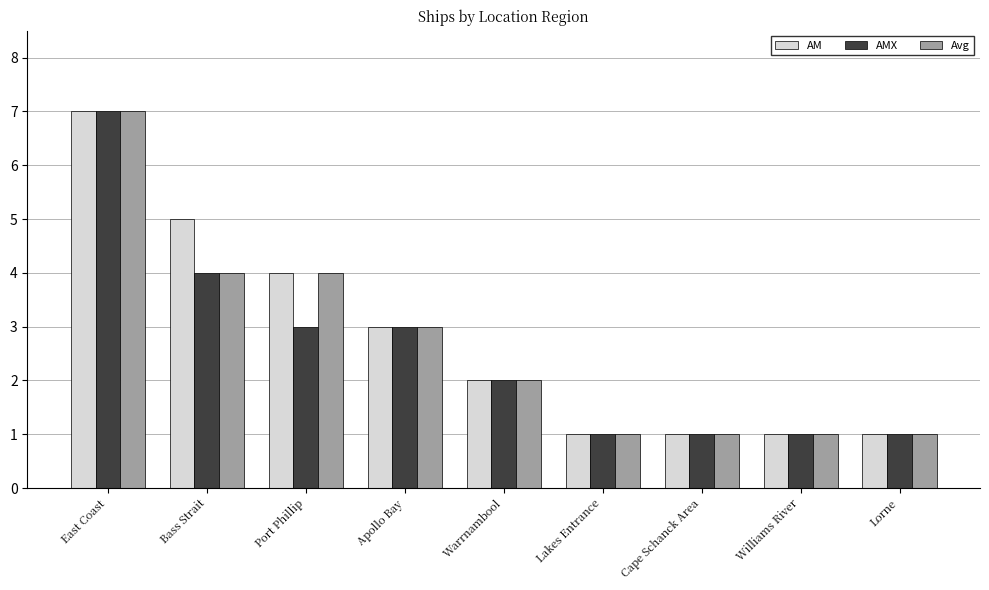

How many data points in AM are less than 2?

4